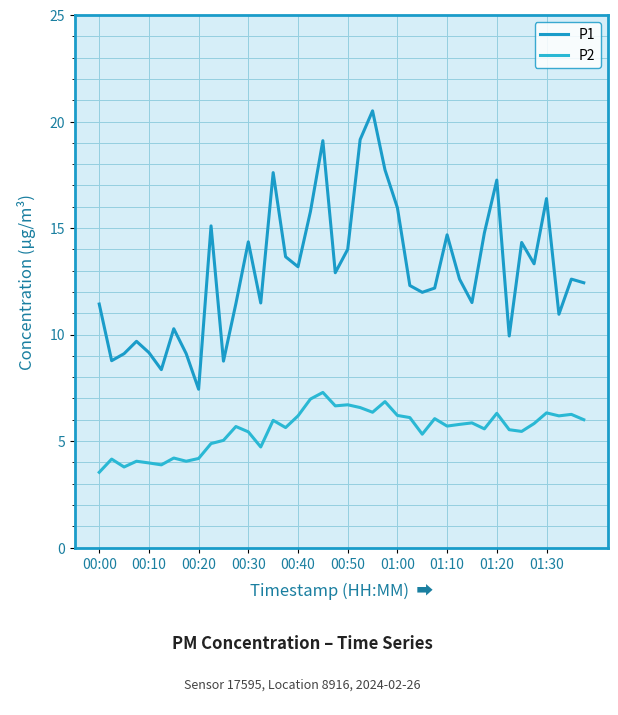

Which series has the widest spread of values?

P1